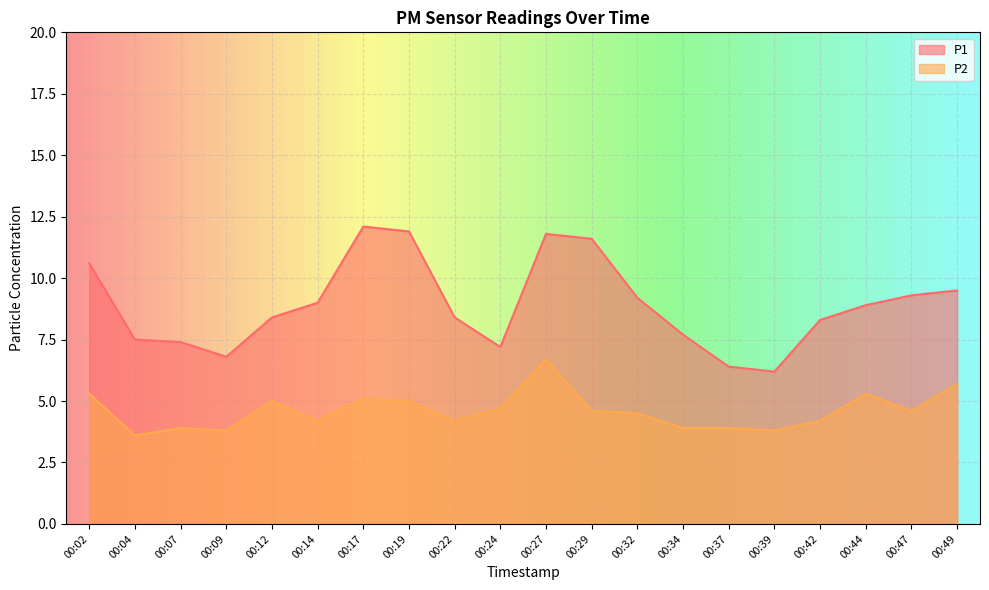

What is the difference between the maximum and minimum values in the P2 series?

3.1